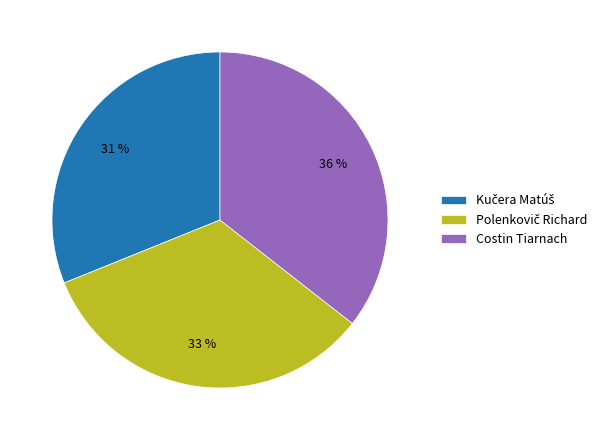

Does any single category account for the majority?

No